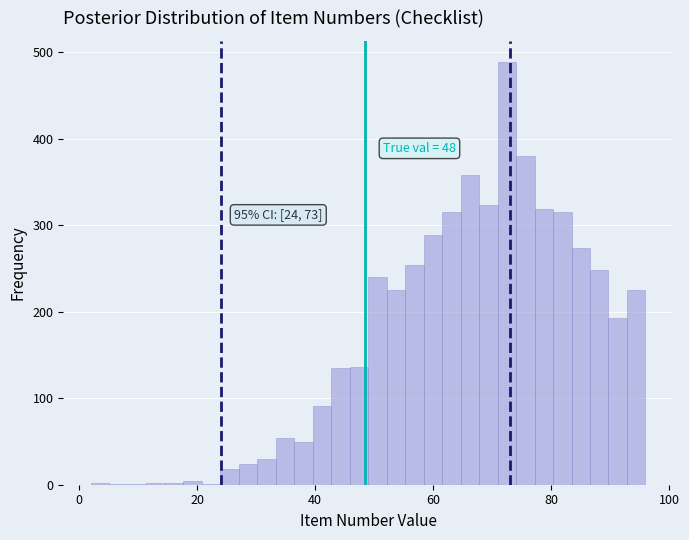

Around what value on the x-axis is the tallest bar? Give the approximate position of its centre, as read against the axis.

72